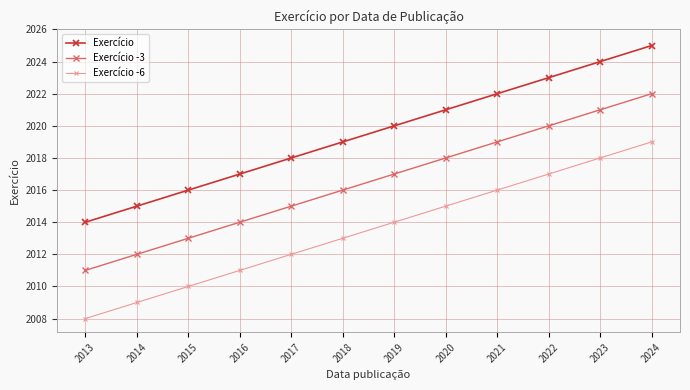

Which series has the largest total across all categories?

Exercício